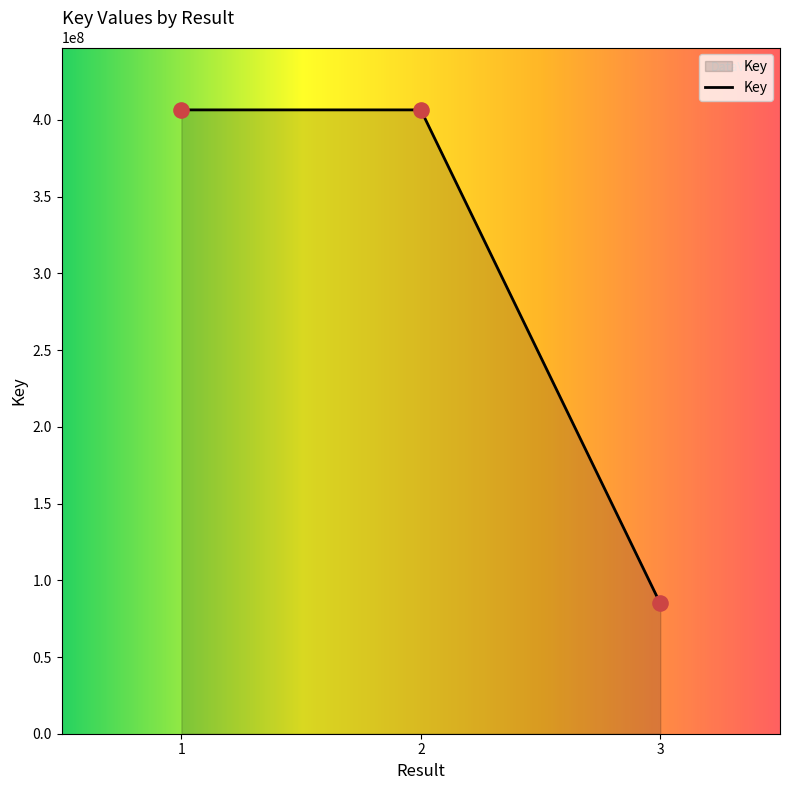

Approximately how many times larger is the value at 1 compared to 3?

4.8